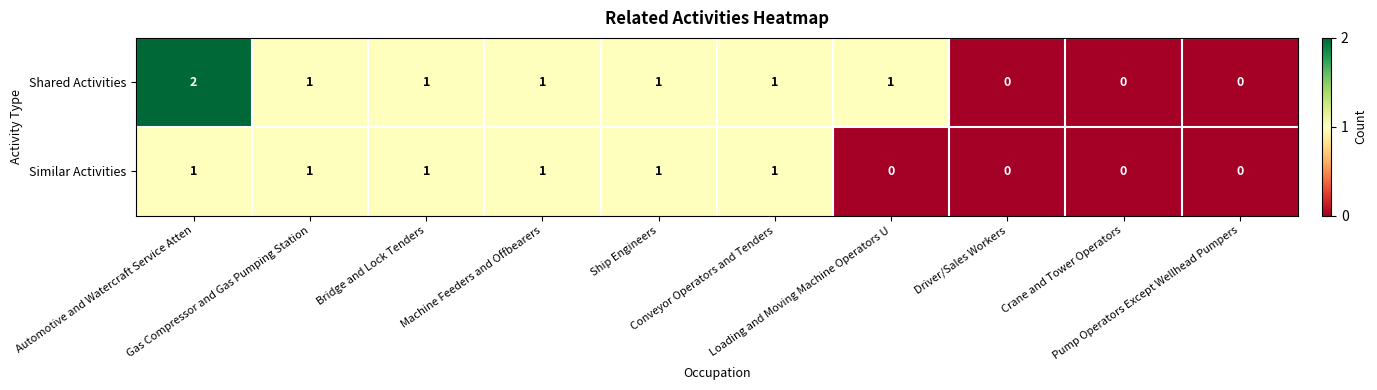

List the series in order of their peak value, lowest first.

Similar Activities, Shared Activities